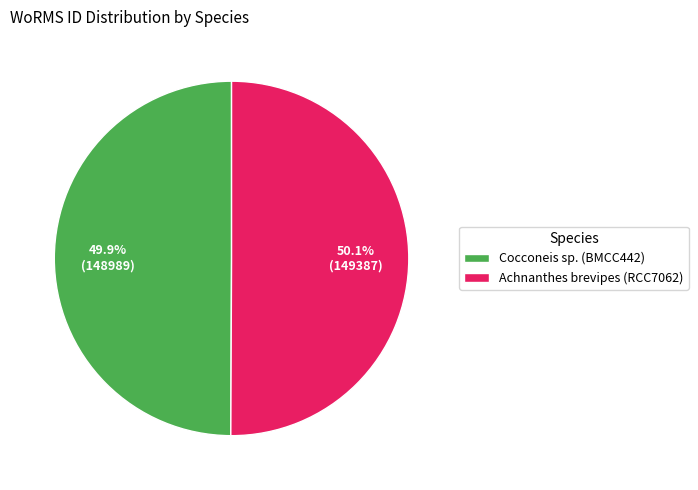

How many slices are in this pie chart?

2